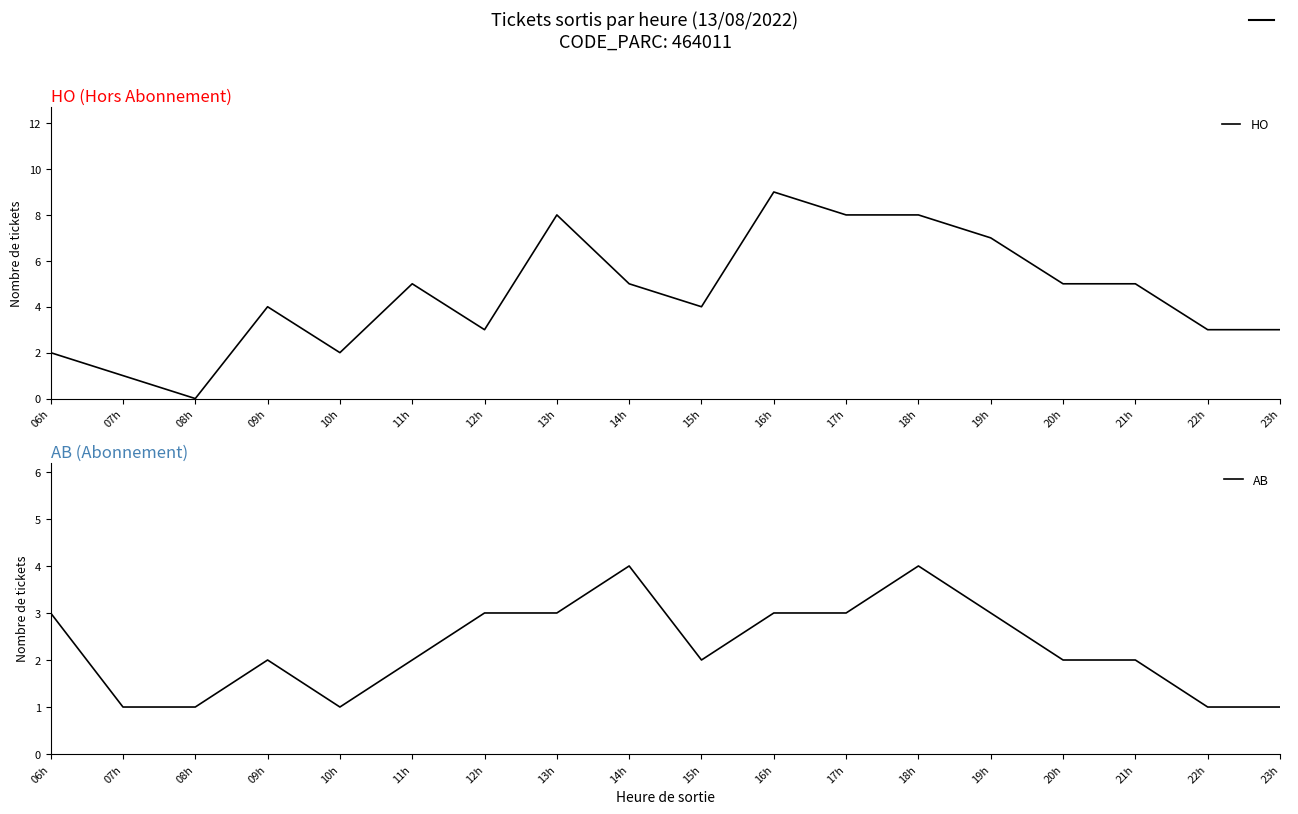

What is the lowest value of the AB series?

1